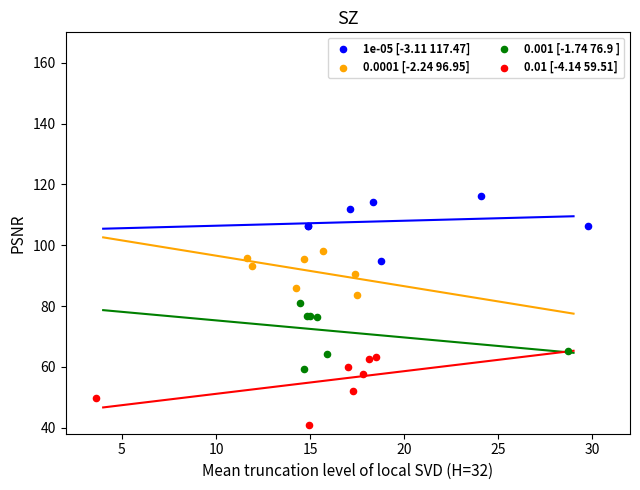

Which series contains the lowest Y value?

0.01 [-4.14 59.51]